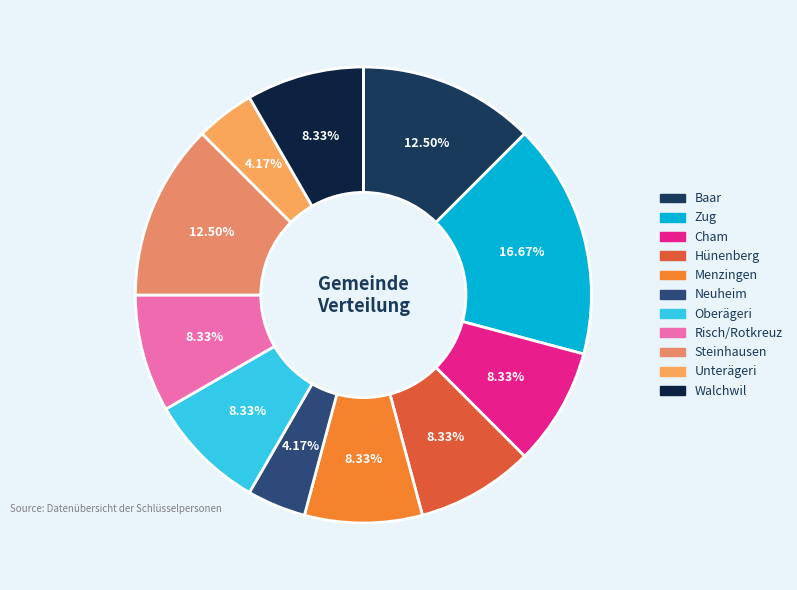

What is the ratio of the value at Walchwil to the value at Zug?

0.5